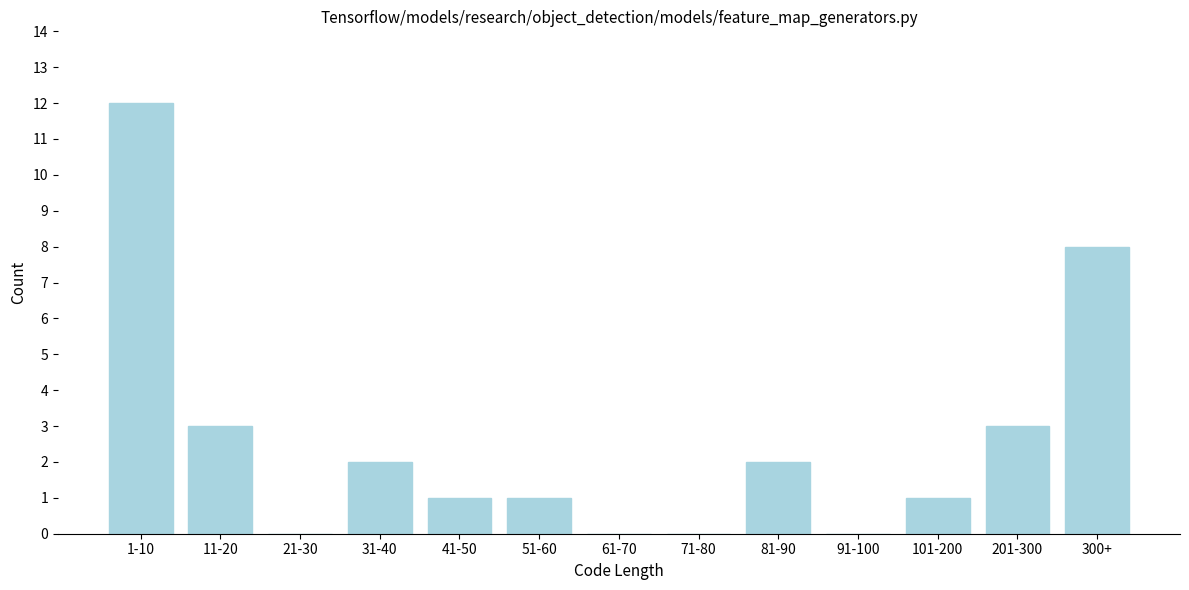

Is it true that the value at 91-100 is -4?

False